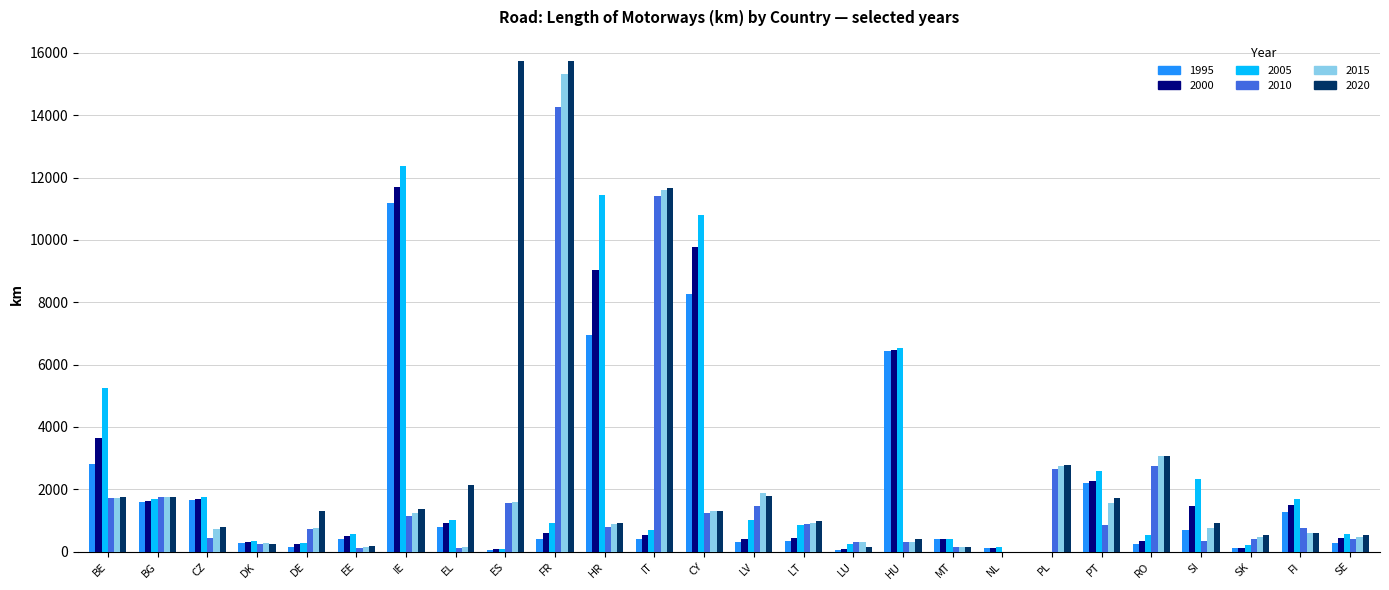

What is the spread (max minus min) of values at MT?

265